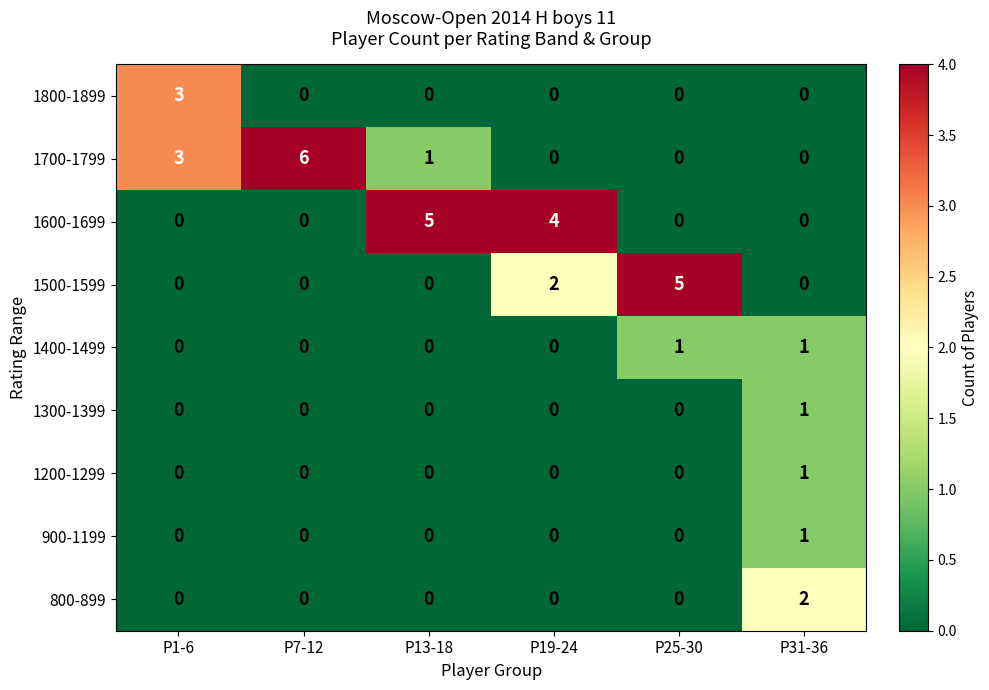

Between P13-18 and P31-36, which series saw the biggest shift?

1600-1699